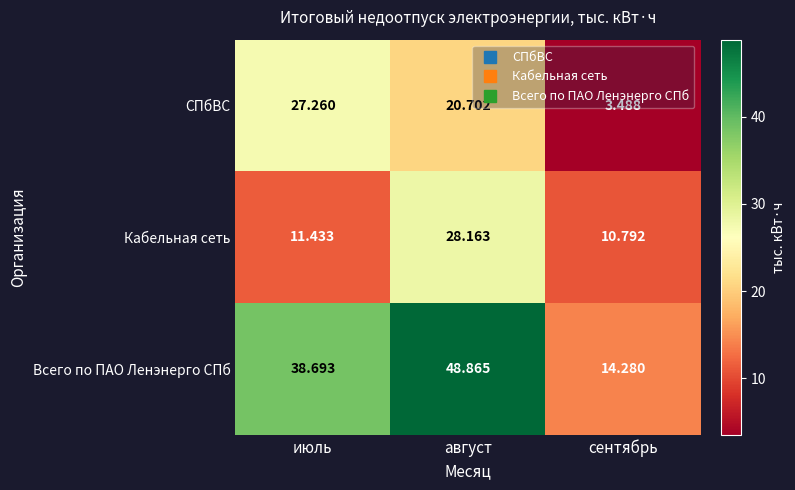

Which category has the highest value across all series?

август